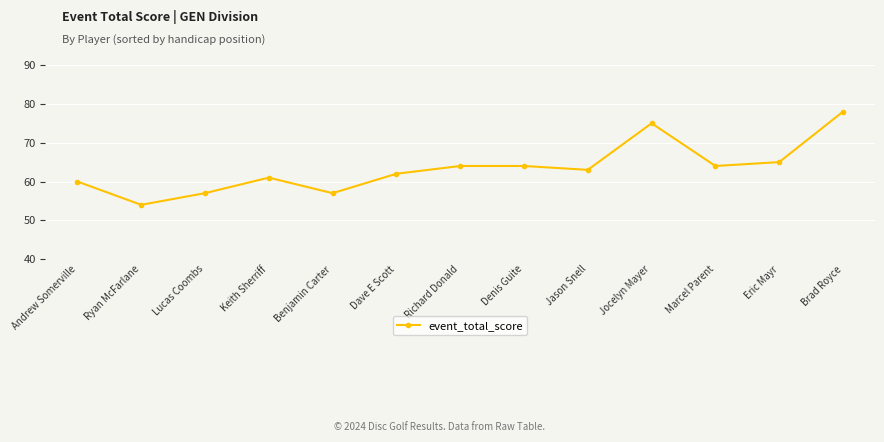

Where is the first local maximum?

Keith Sherriff